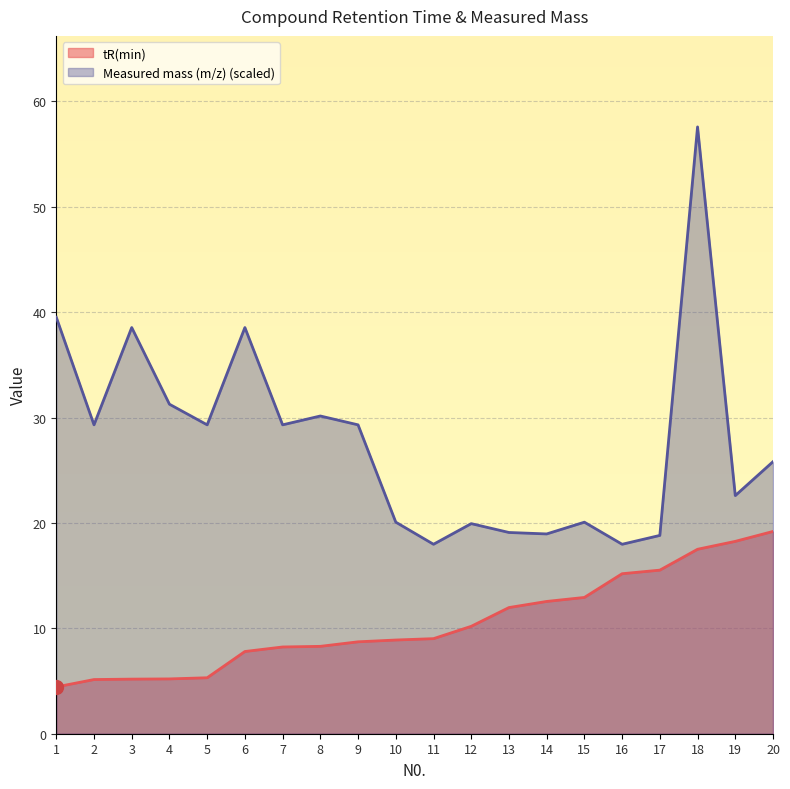

What is the total value across all series at 6?

46.3